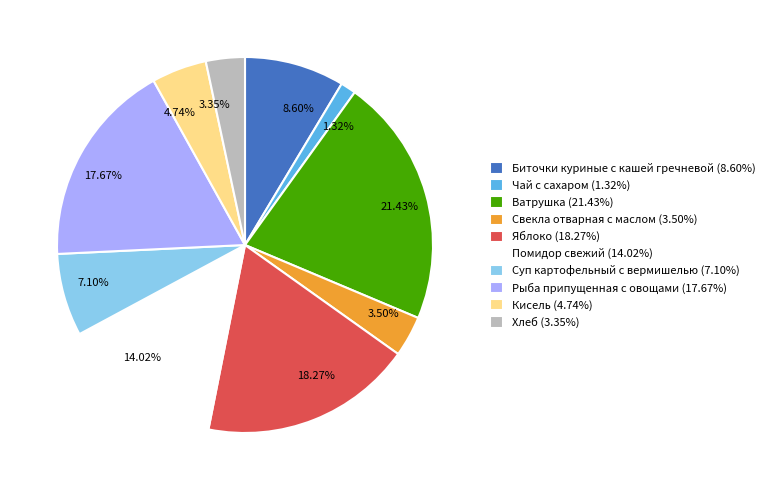

What is the total percentage of Рыба припущенная с овощами and Суп картофельный с вермишелью?

24.8%